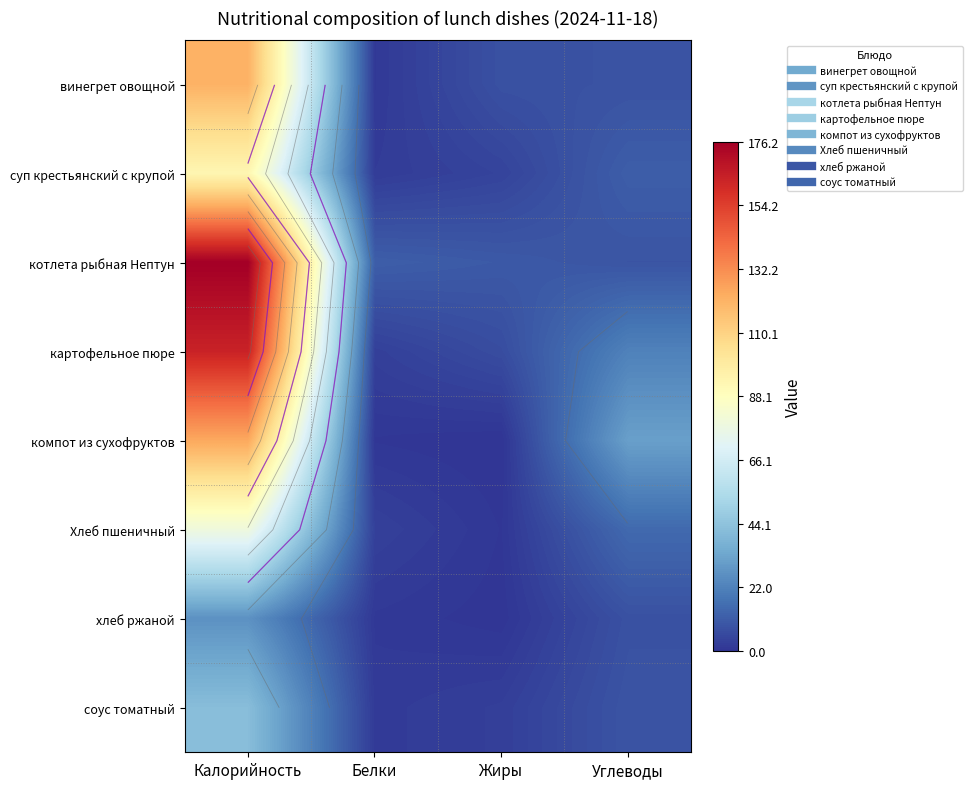

The котлета рыбная Нептун series shows 17.8 at Белки. True or false?

False